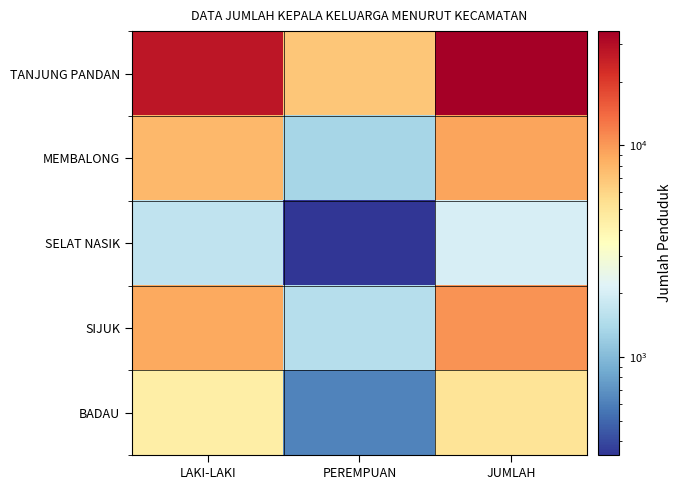

Which series has the widest spread of values?

TANJUNG PANDAN